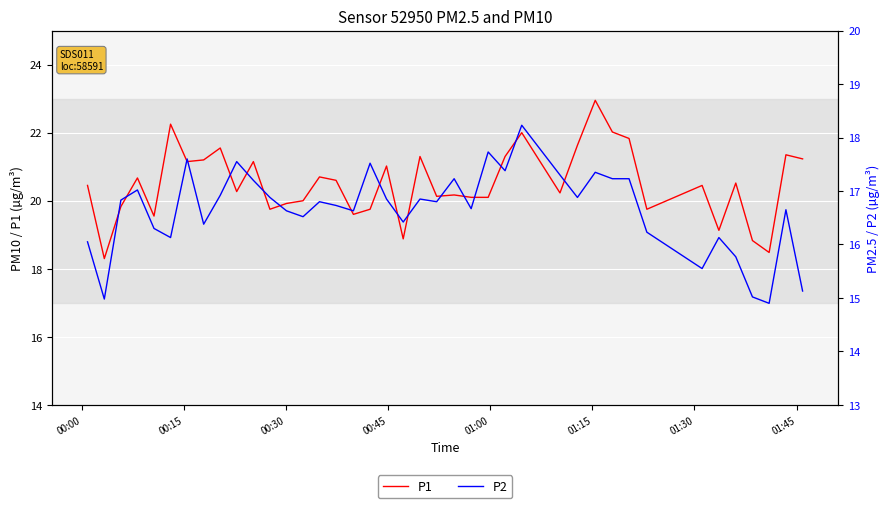

What is the minimum value for P2?

14.9